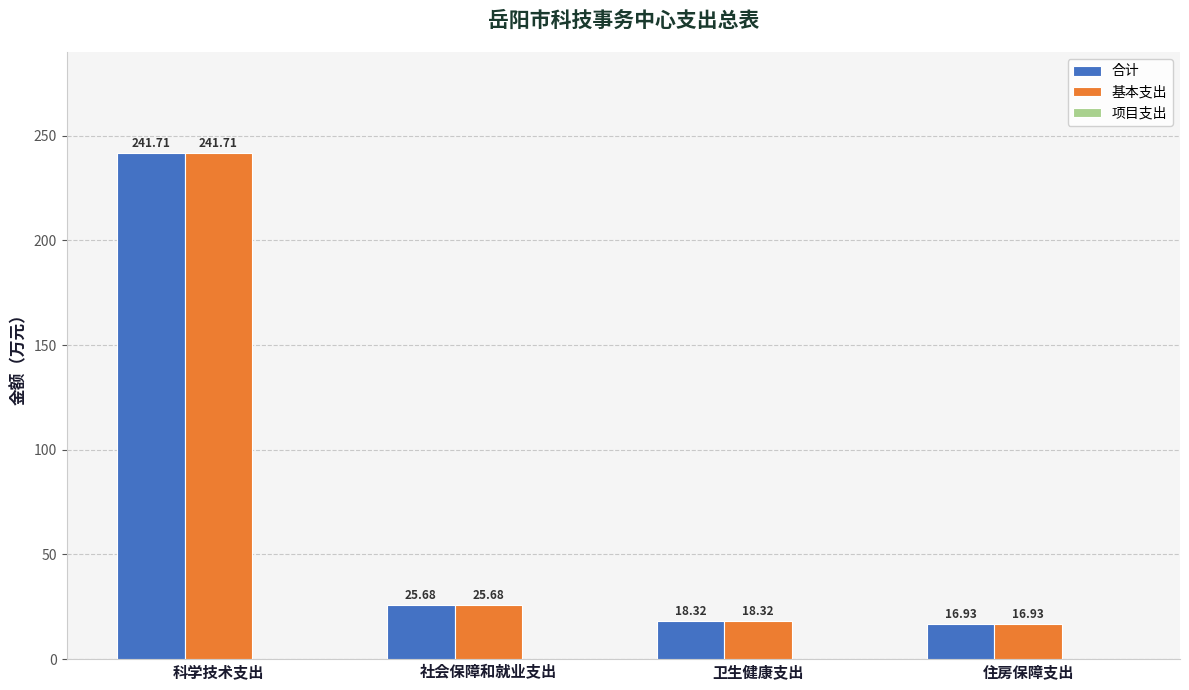

Rank the categories by 合计 value from highest to lowest.

科学技术支出, 社会保障和就业支出, 卫生健康支出, 住房保障支出